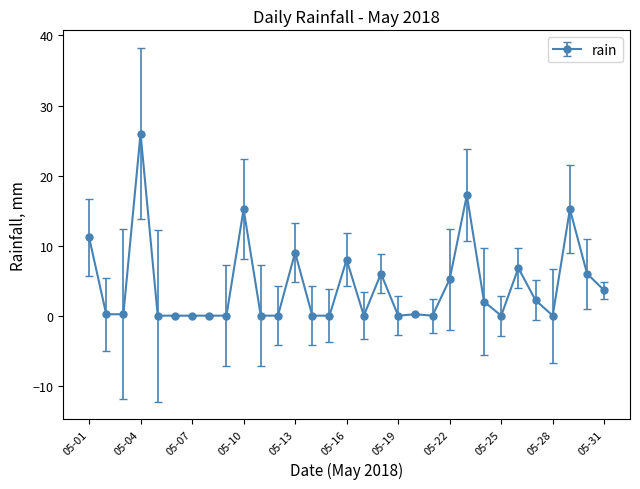

True or false: the data has more than 0 interior local peaks.

True